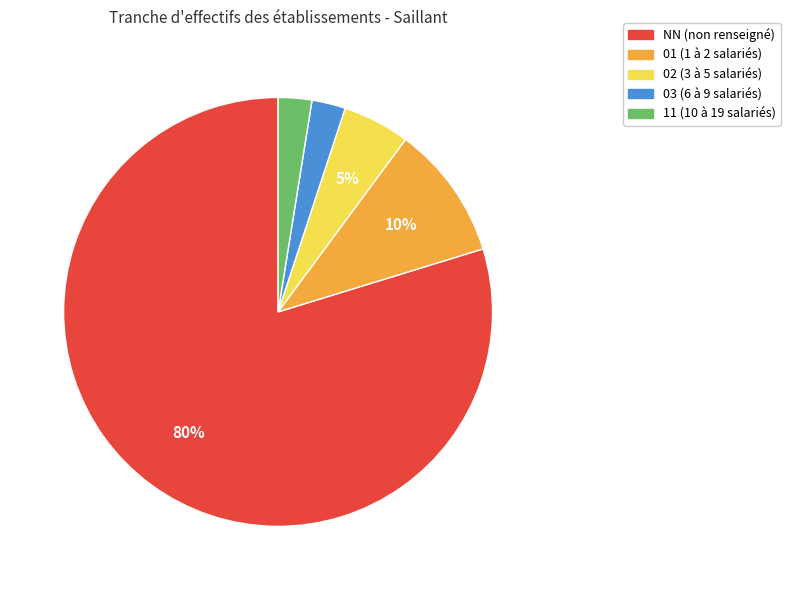

Count the number of slices in the pie.

5